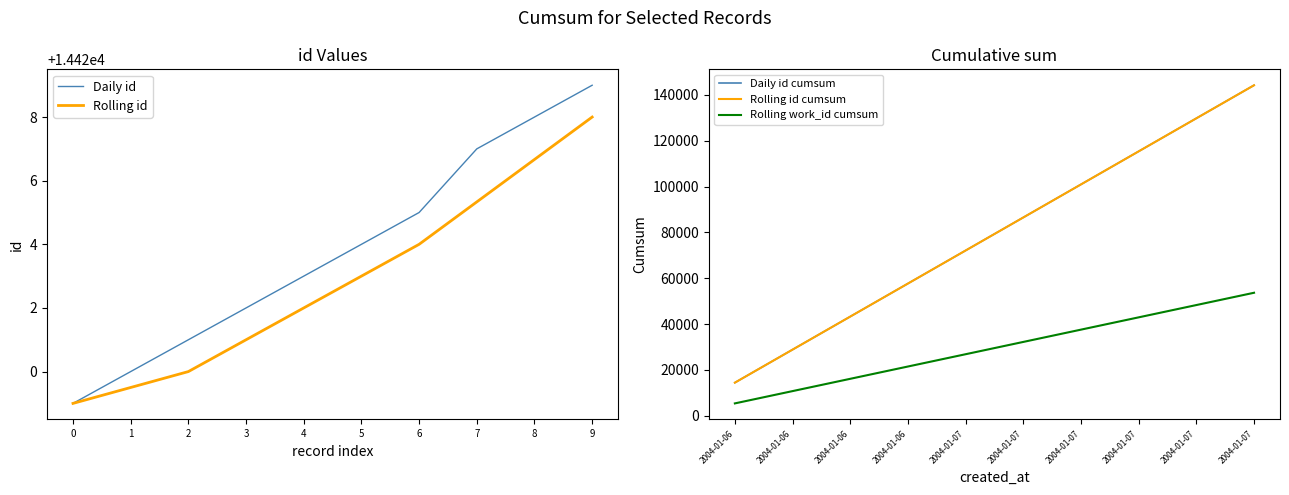

What is the average value of the Rolling id cumsum series?

79317.3